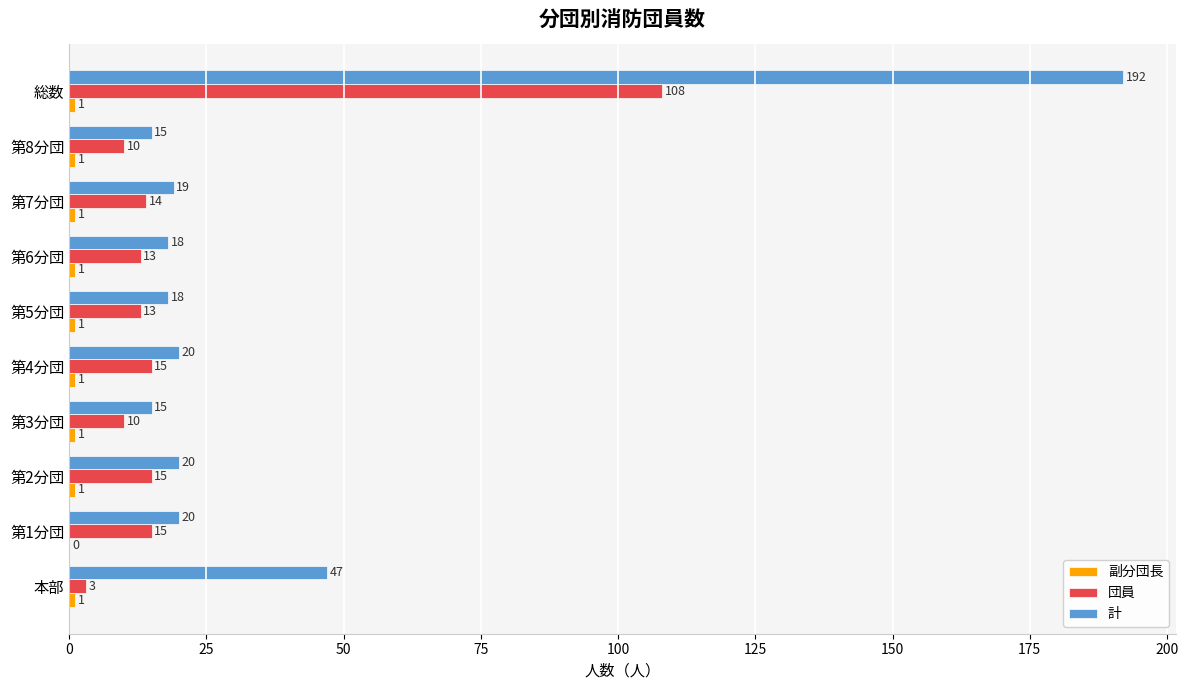

Which series changed the most between 第2分団 and 総数?

計